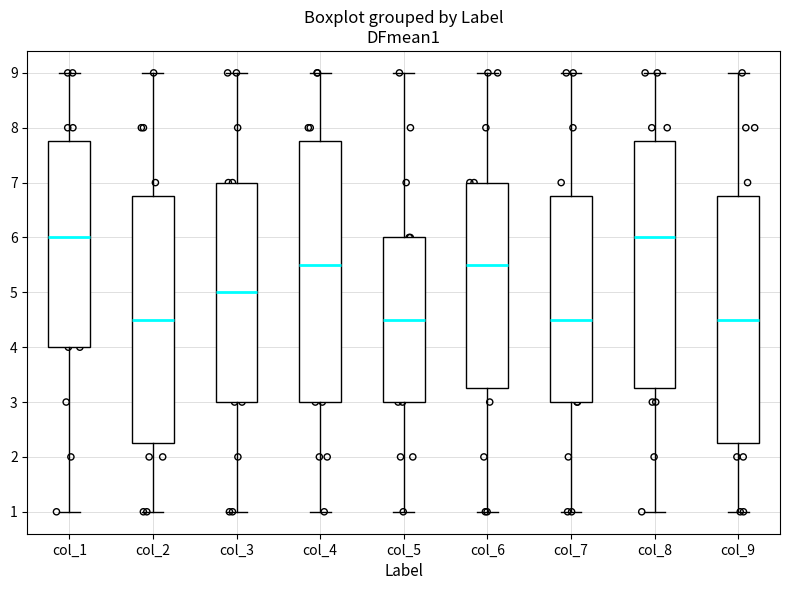

Reading left to right, read every box against the y-axis: the position of its median line, the range the box covers, and the ends of its whiskers. The values are not printed on the chart, so give them approximately, as read against the axis.

col_1: median 6.0, box 4.0 to 7.8, whiskers 1.0 to 9.0
col_2: median 4.5, box 2.3 to 6.8, whiskers 1.0 to 9.0
col_3: median 5.0, box 3.0 to 7.0, whiskers 1.0 to 9.0
col_4: median 5.5, box 3.0 to 7.8, whiskers 1.0 to 9.0
col_5: median 4.5, box 3.0 to 6.0, whiskers 1.0 to 9.0
col_6: median 5.5, box 3.3 to 7.0, whiskers 1.0 to 9.0
col_7: median 4.5, box 3.0 to 6.8, whiskers 1.0 to 9.0
col_8: median 6.0, box 3.3 to 7.8, whiskers 1.0 to 9.0
col_9: median 4.5, box 2.3 to 6.8, whiskers 1.0 to 9.0